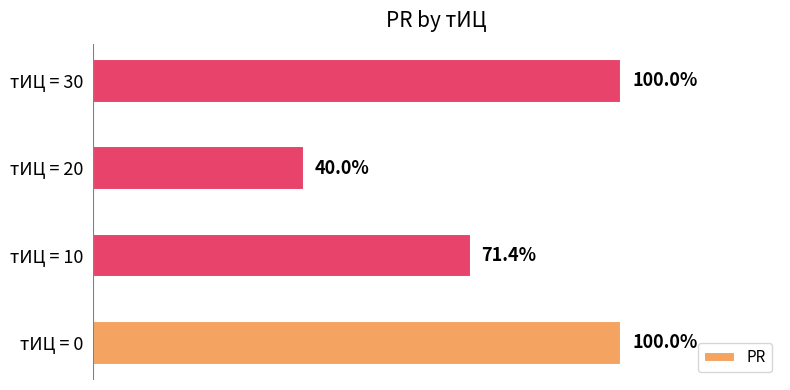

What is the minimum value shown in the chart?

0.4